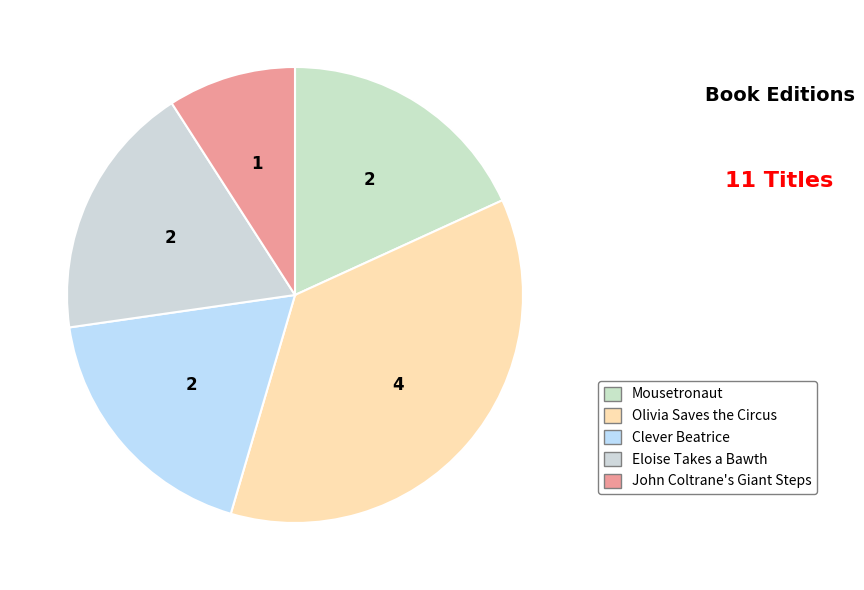

Which has a higher value, Olivia Saves the Circus or Eloise Takes a Bawth?

Olivia Saves the Circus